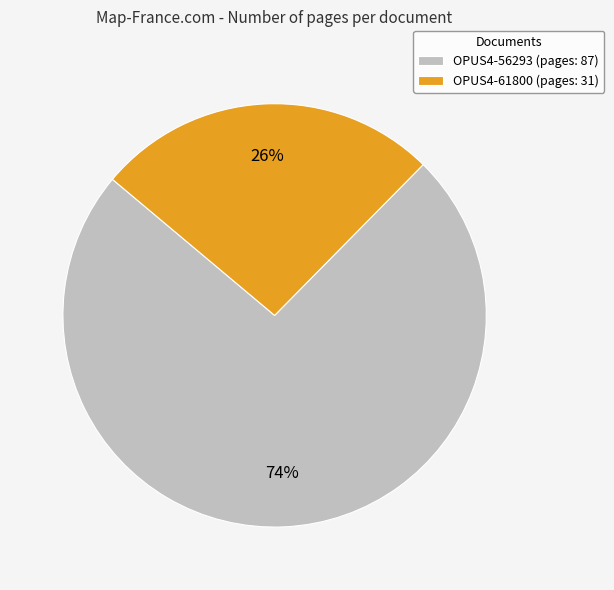

To the nearest percent, what percentage of the pie is OPUS4-56293?

74%